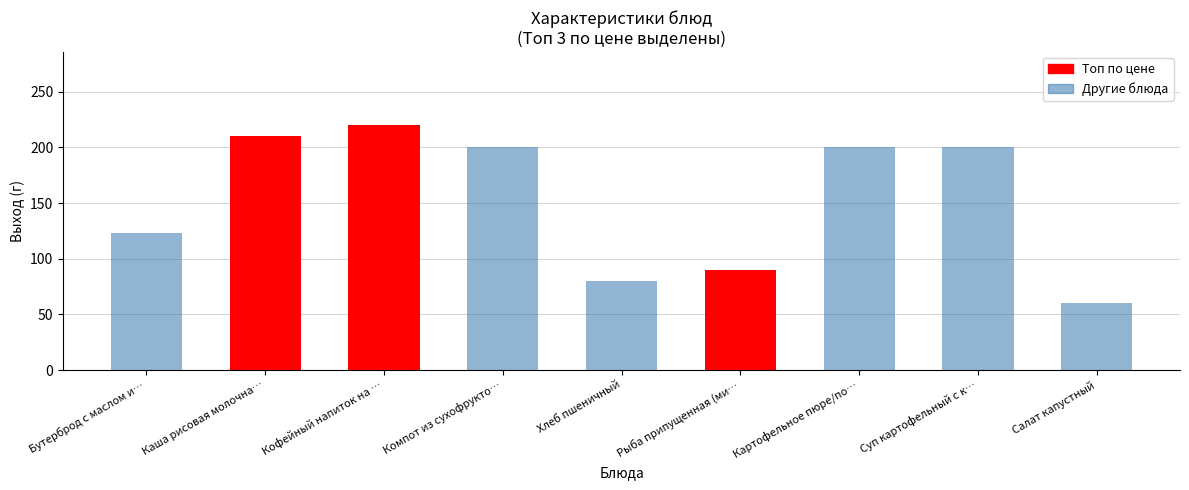

Are the bars grouped side by side (vs. stacked)?

Yes